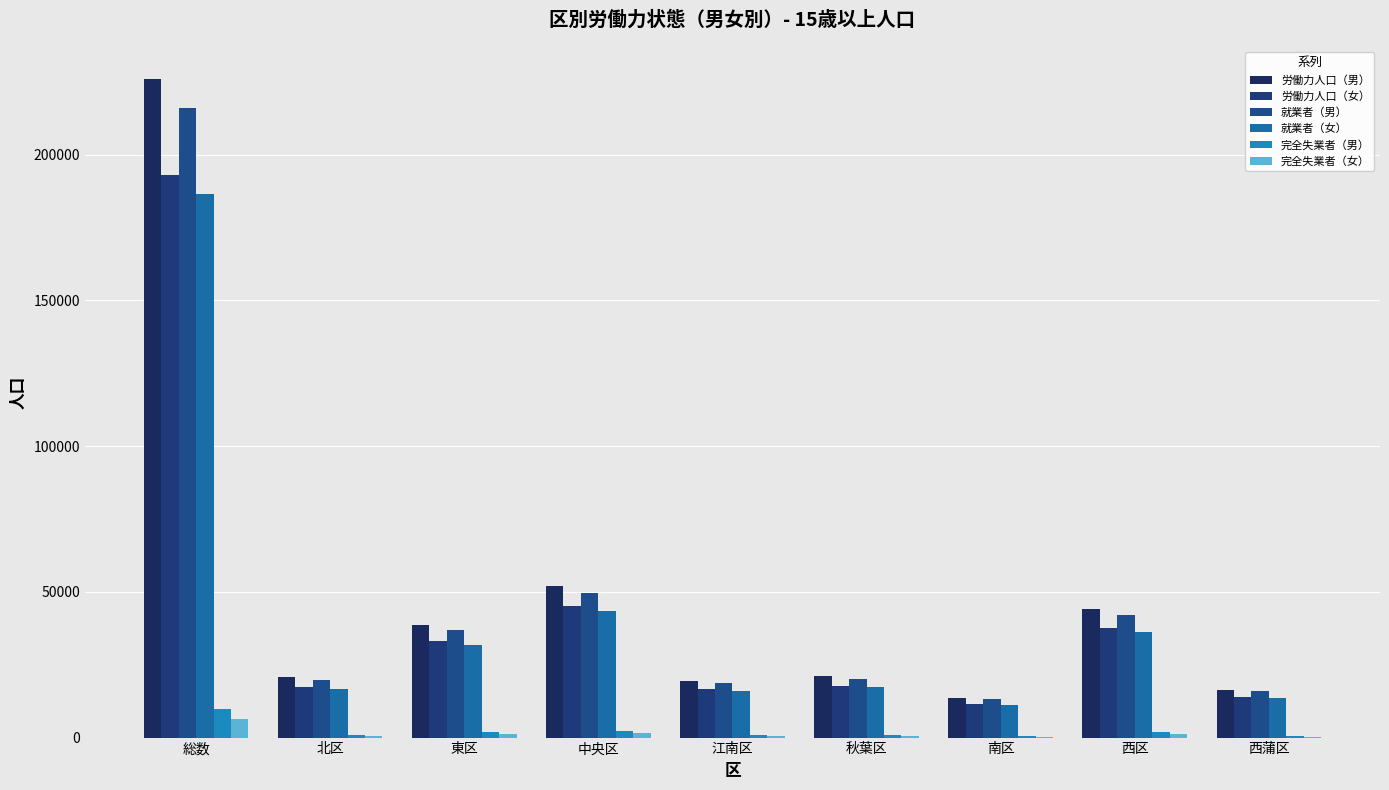

Which has a higher value, 東区 or 西蒲区?

東区